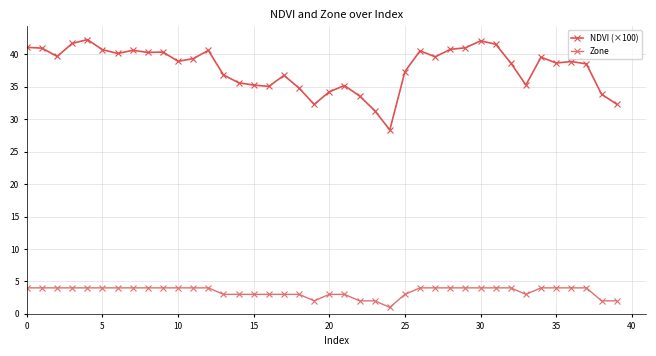

Which series has the largest range (max minus min)?

NDVI (×100)